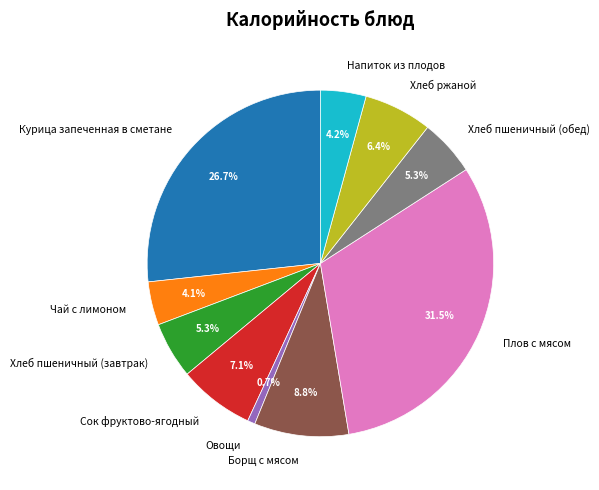

Count the number of slices in the pie.

10